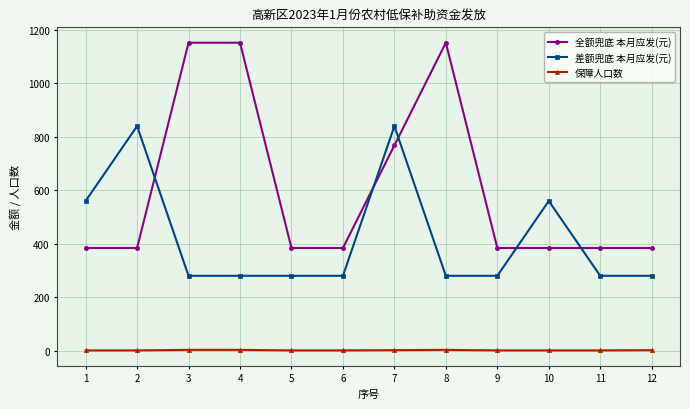

What is the sum of all 全额兜底 本月应发(元) values?

7296